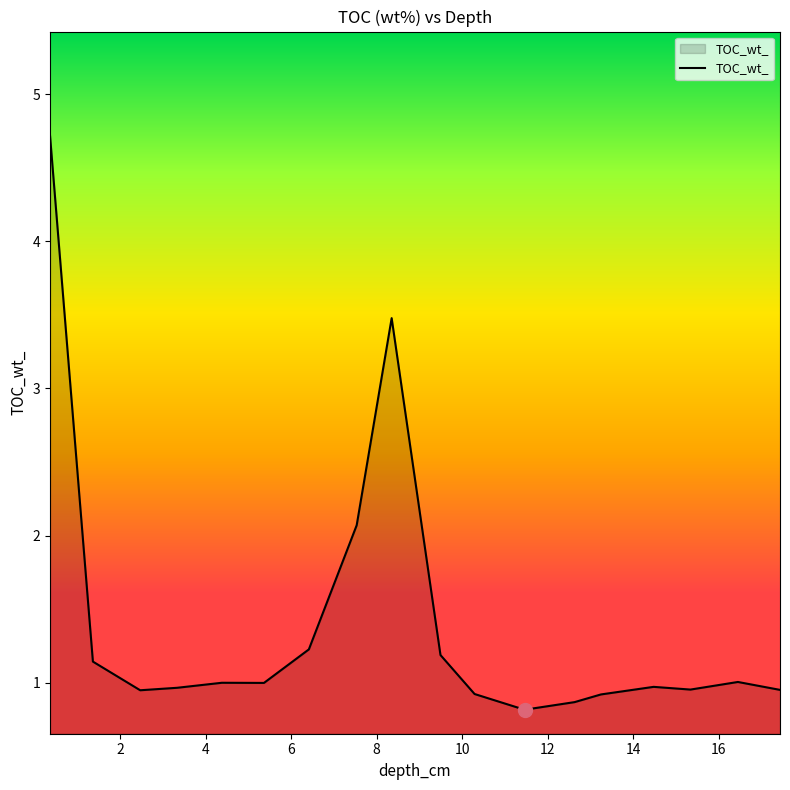

What is the maximum value shown in the chart?

4.7